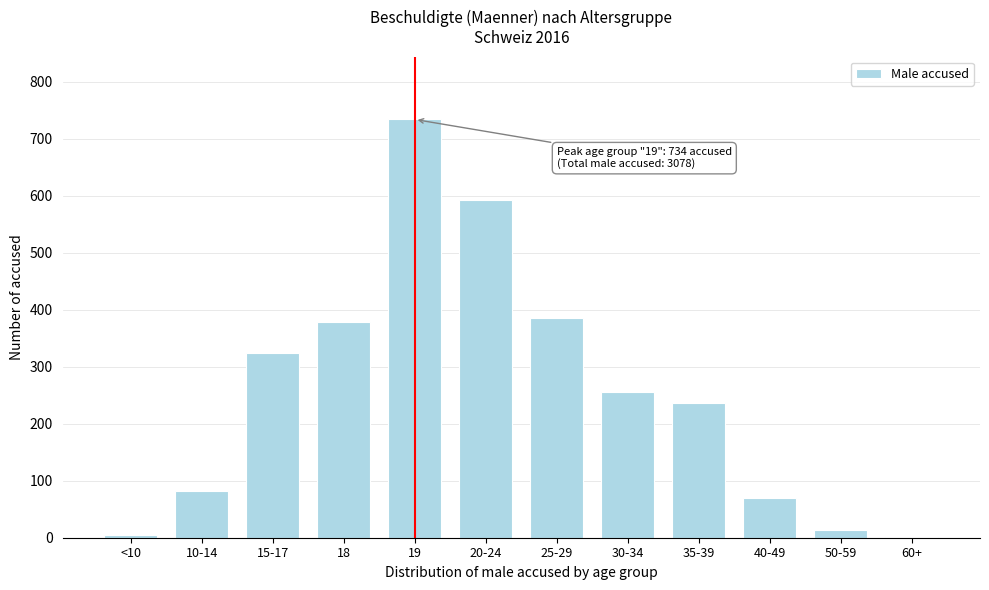

The value at 19 is 734. True or false?

True